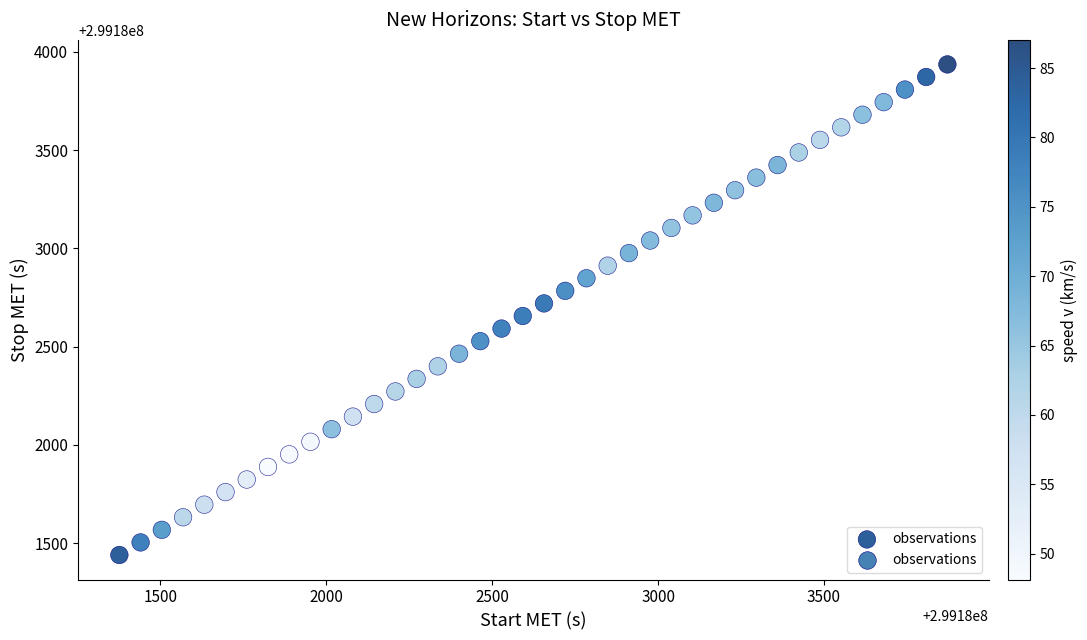

What is the range of X values (max minus min)?

2496.0